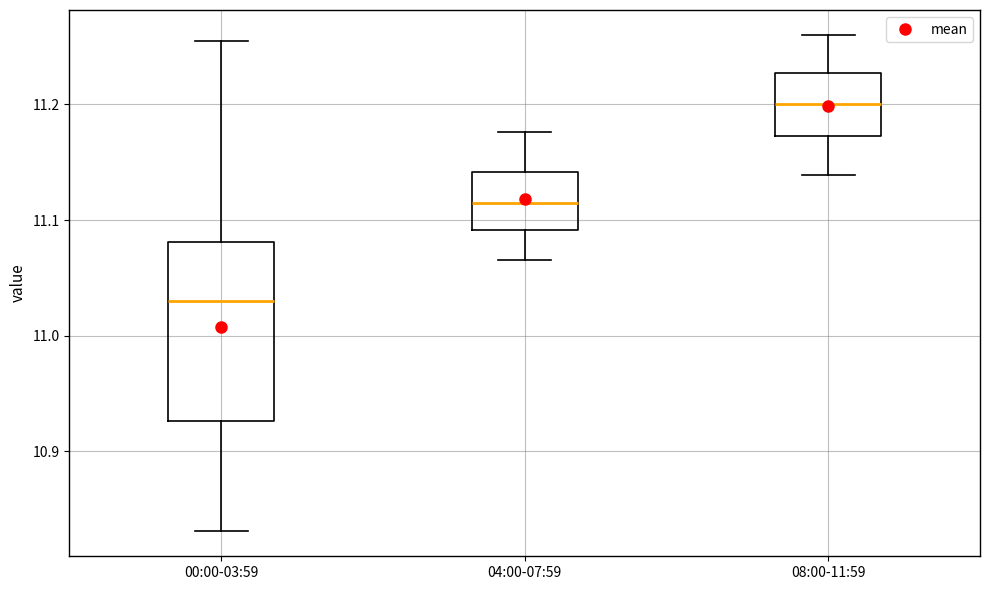

Reading left to right, transcribe this box plot: for each box, give where its median line is, the range the box spans, and where its two whiskers end, as read against the y-axis. The values are not printed on the chart, so give them approximately, as read against the axis.

00:00-03:59: median 11.03, box 10.93 to 11.08, whiskers 10.83 to 11.25
04:00-07:59: median 11.11, box 11.09 to 11.14, whiskers 11.07 to 11.18
08:00-11:59: median 11.20, box 11.17 to 11.23, whiskers 11.14 to 11.26